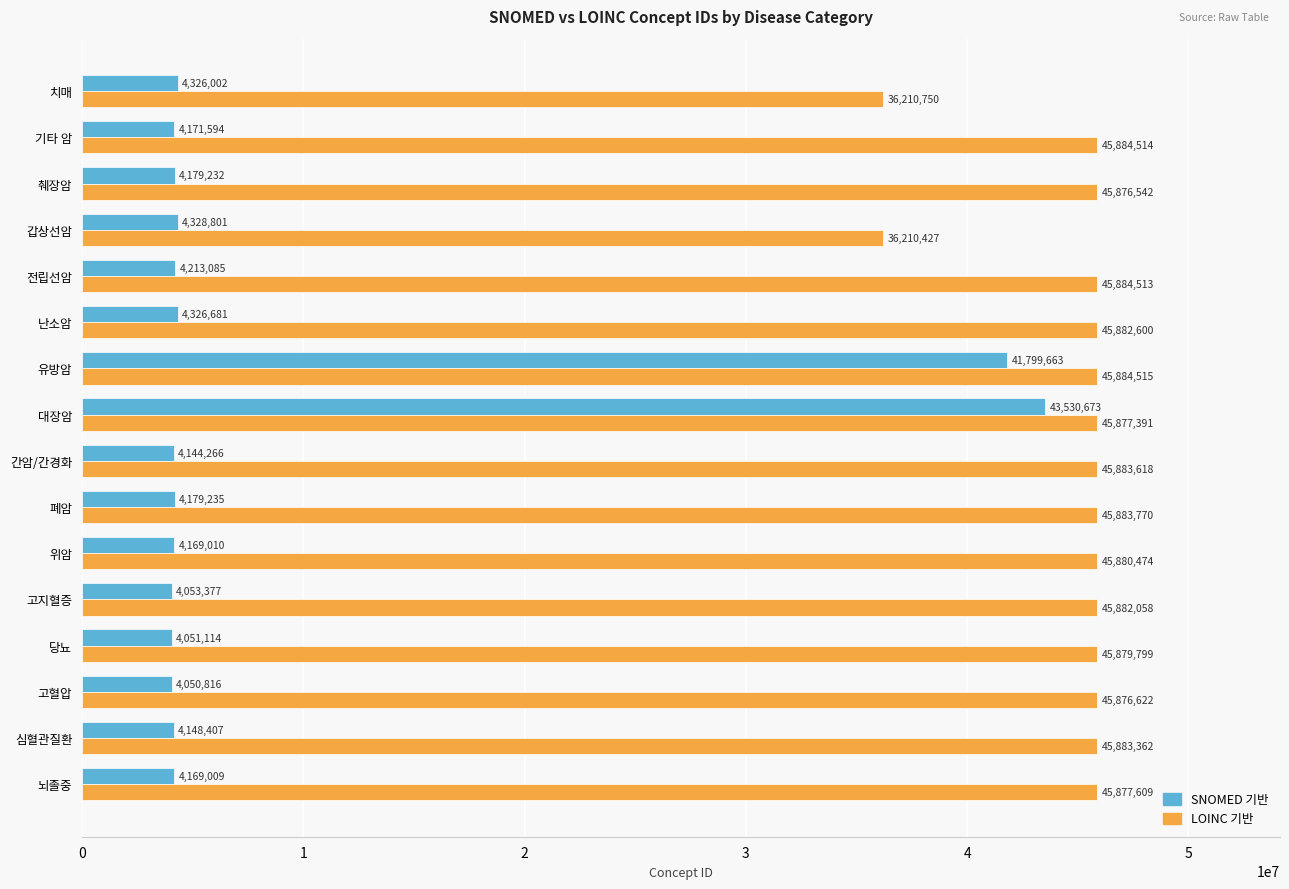

What is the spread (max minus min) of values at 난소암?

41555919